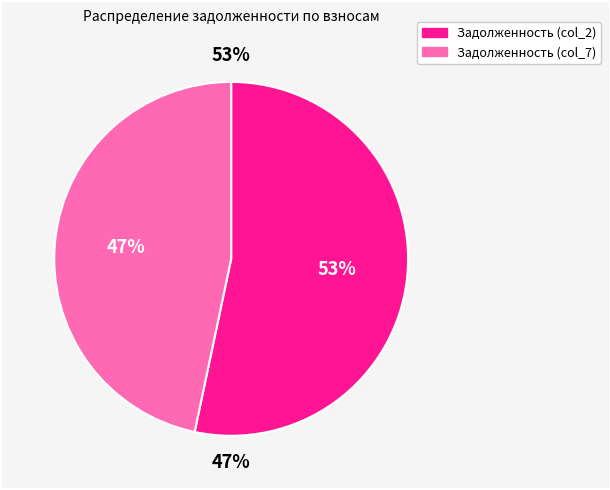

Does 11 represent more than half of the total?

No